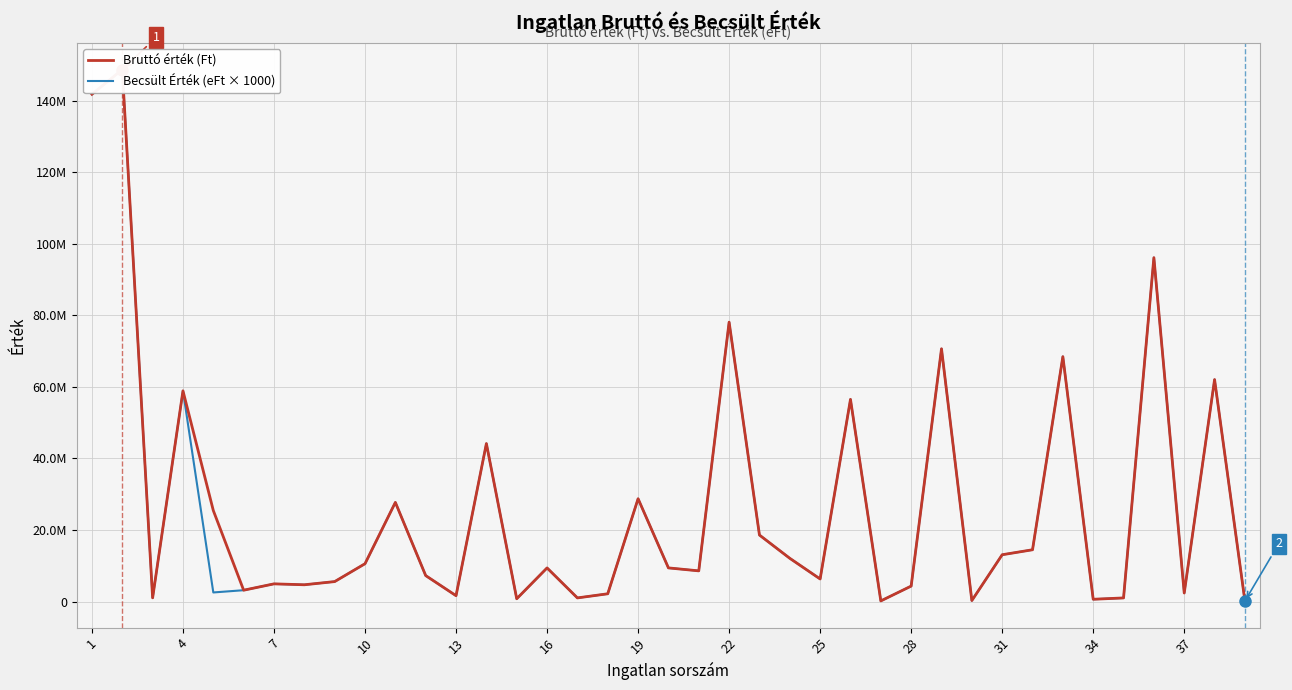

In Bruttó érték (Ft), how many points are higher than both neighbors (excluding endpoints)?

13